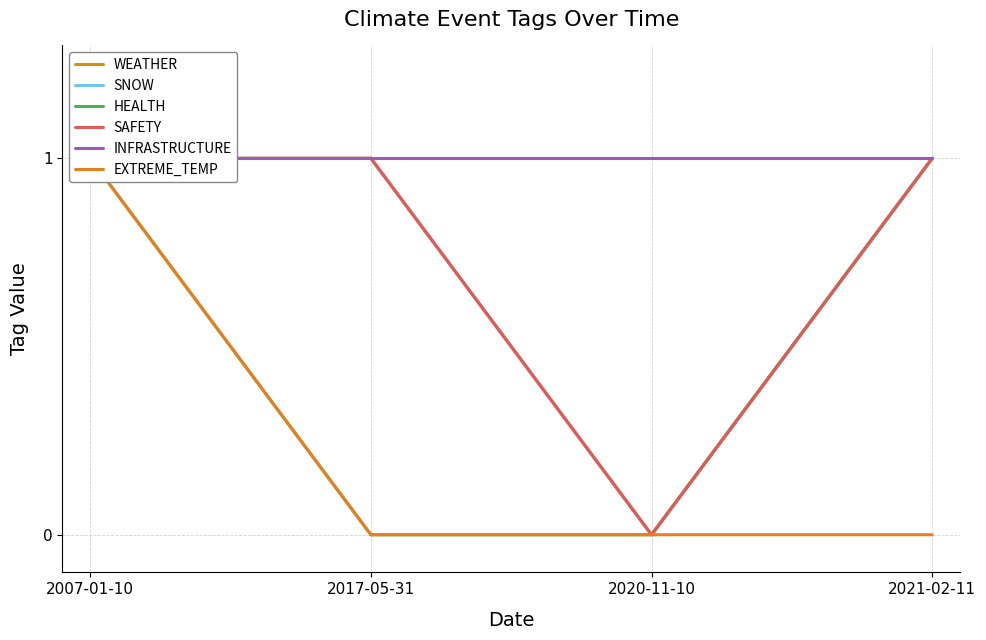

What position from the right is 2020-11-10?

2